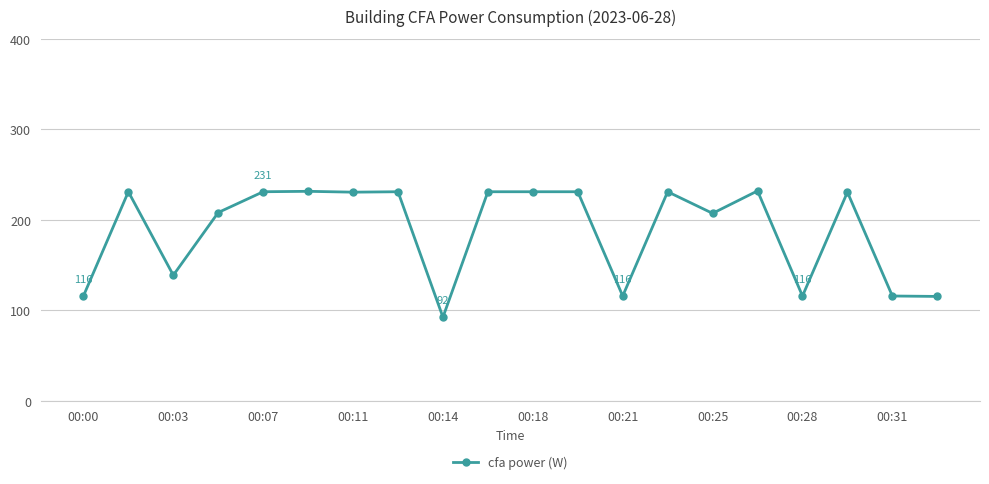

What is the difference between the maximum and minimum values?

139.7